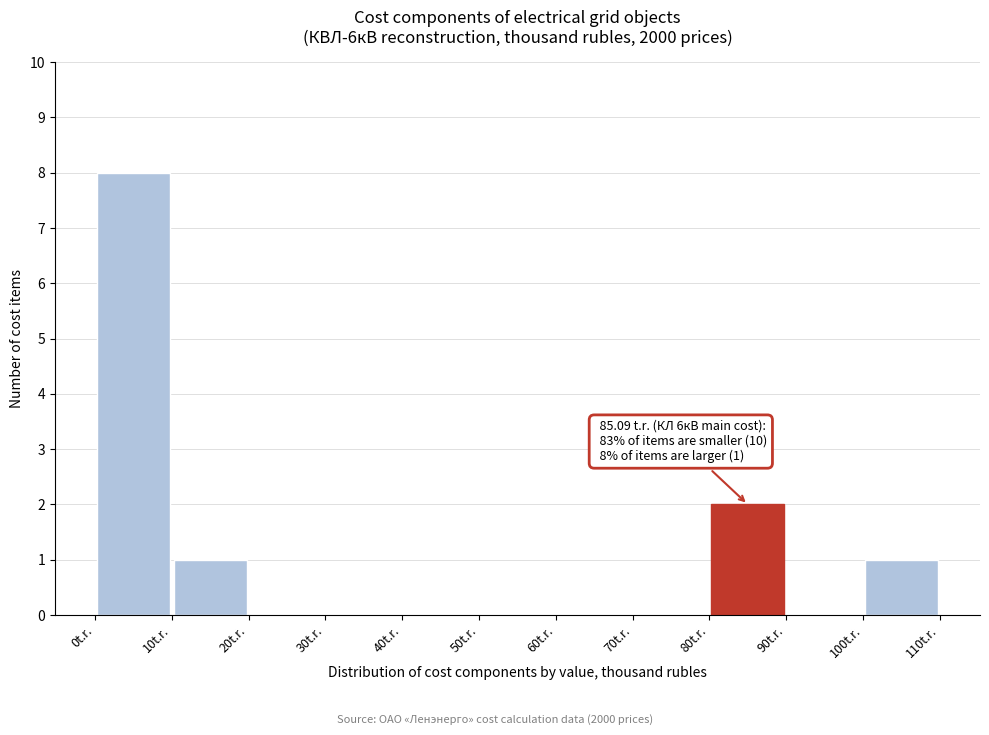

Over which range of the x-axis is the bar tallest?

0 to 10